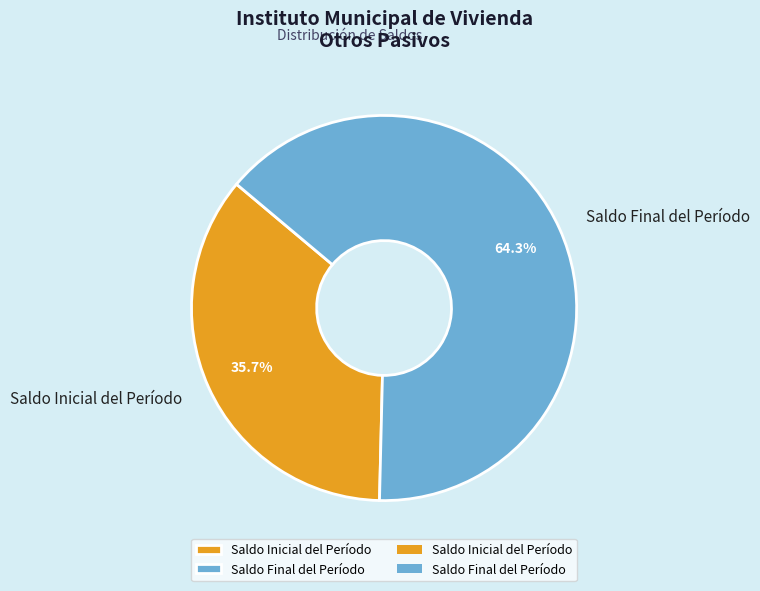

Between Saldo Inicial del Período and Saldo Final del Período, which is larger?

Saldo Final del Período